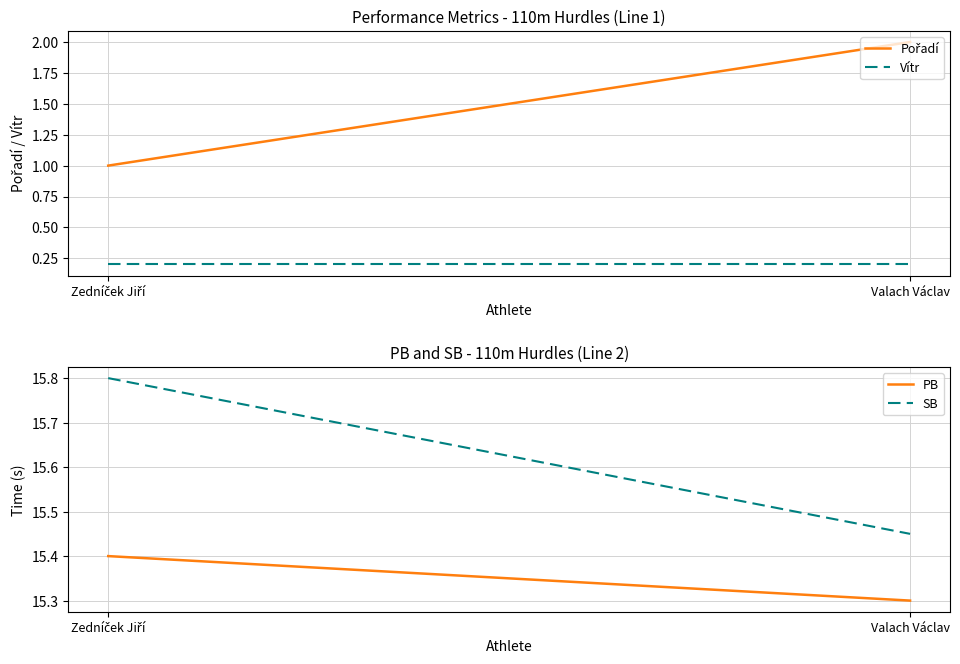

Reading left to right, extract all data points from this chart.

Pořadí: Zedníček Jiří=1.0	Valach Václav=2.0
Vítr: Zedníček Jiří=0.2	Valach Václav=0.2
PB: Zedníček Jiří=15.4	Valach Václav=15.3
SB: Zedníček Jiří=15.8	Valach Václav=15.4